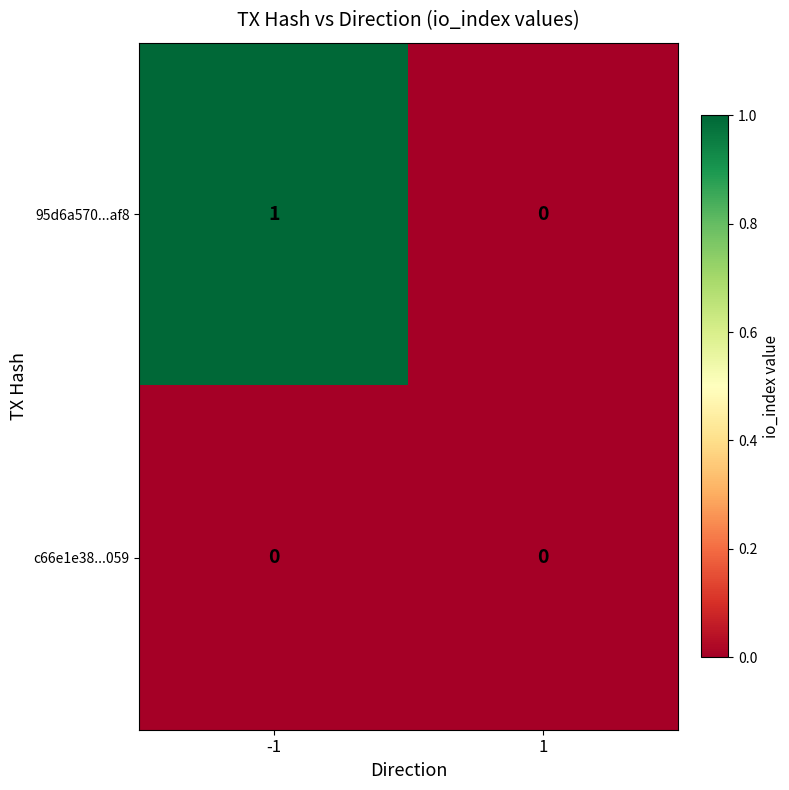

Which series changed the most between -1 and 1?

95d6a570...af8